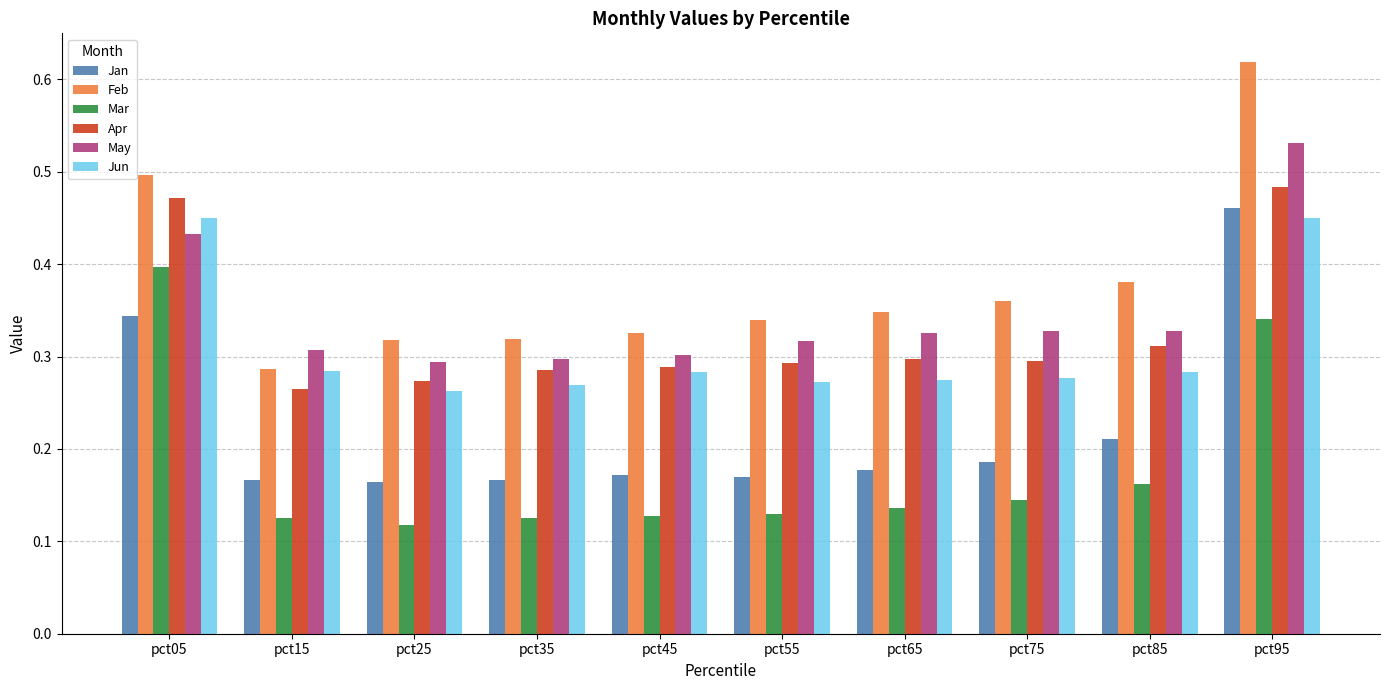

Which label corresponds to the largest value in the chart?

pct95